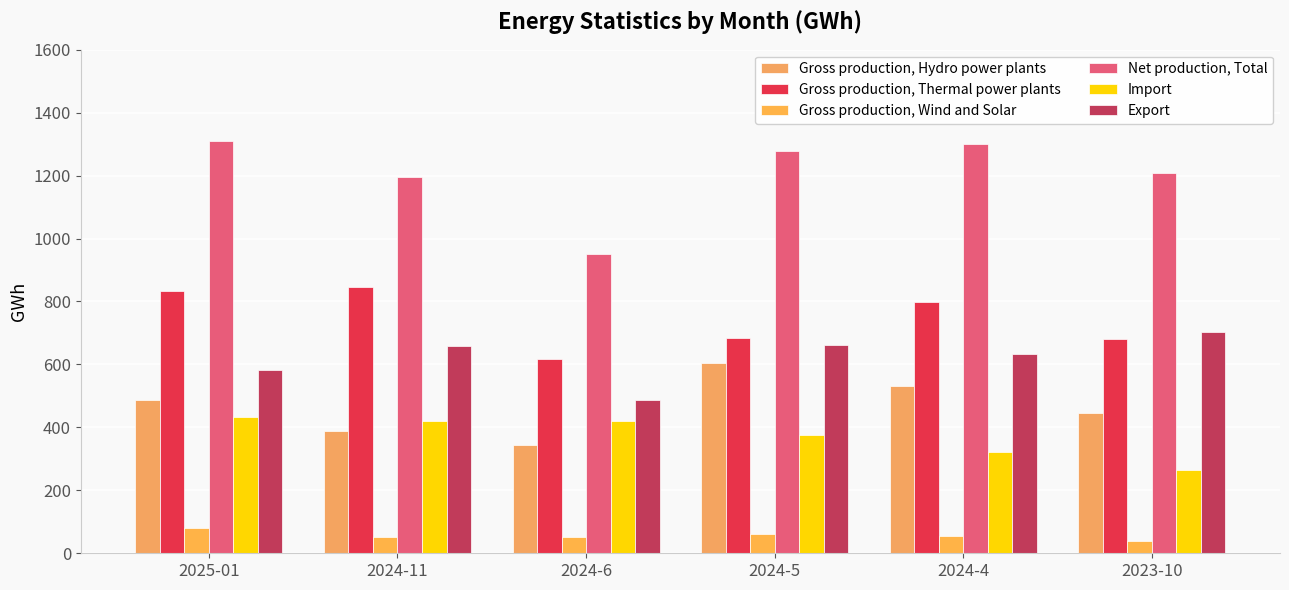

What is the difference between the maximum and minimum values in the Export series?

215.7